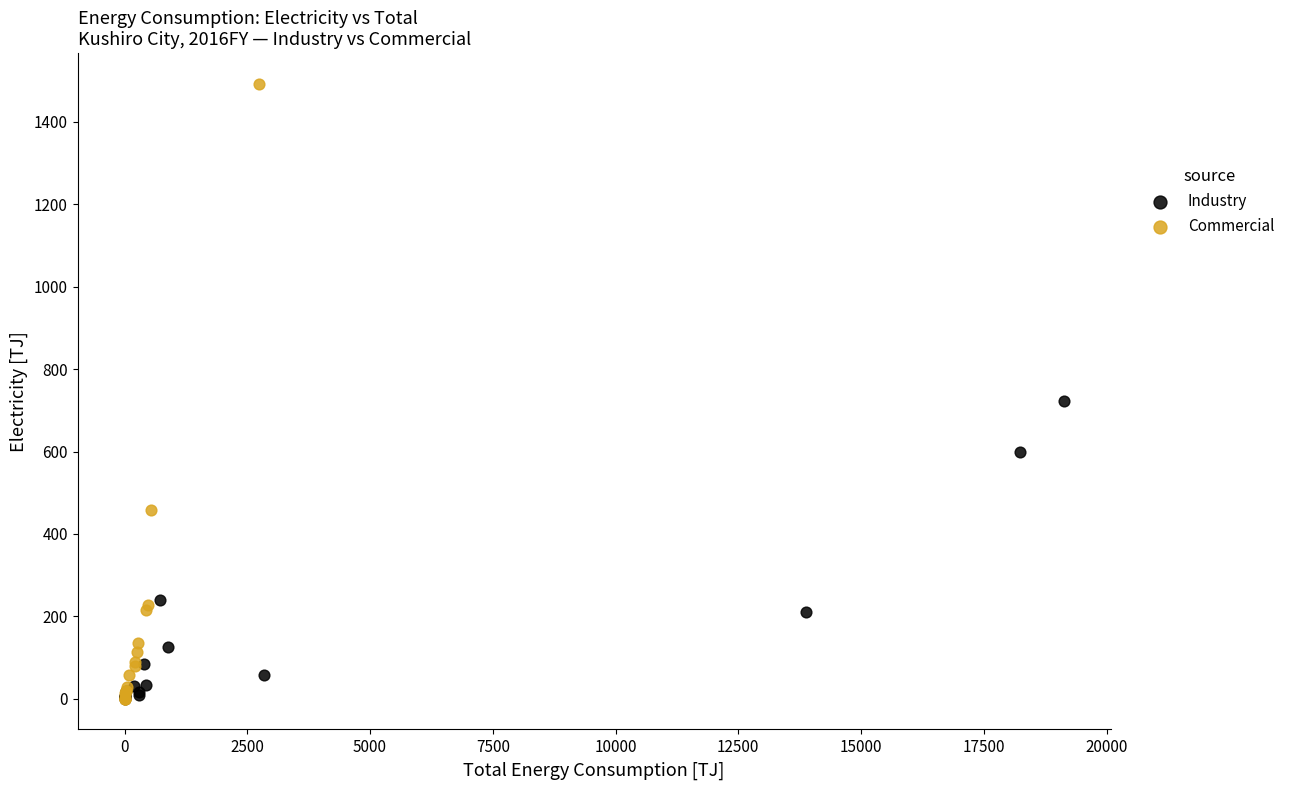

Which series has the largest Y range (max minus min)?

Commercial